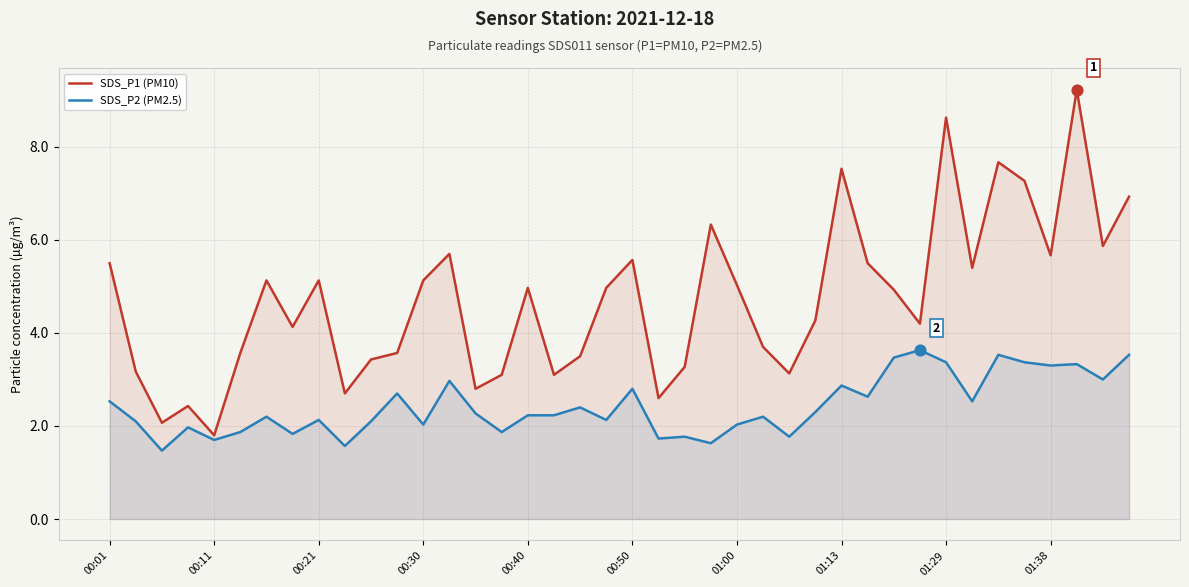

Which series contains the lowest Y value?

SDS_P2 (PM2.5)